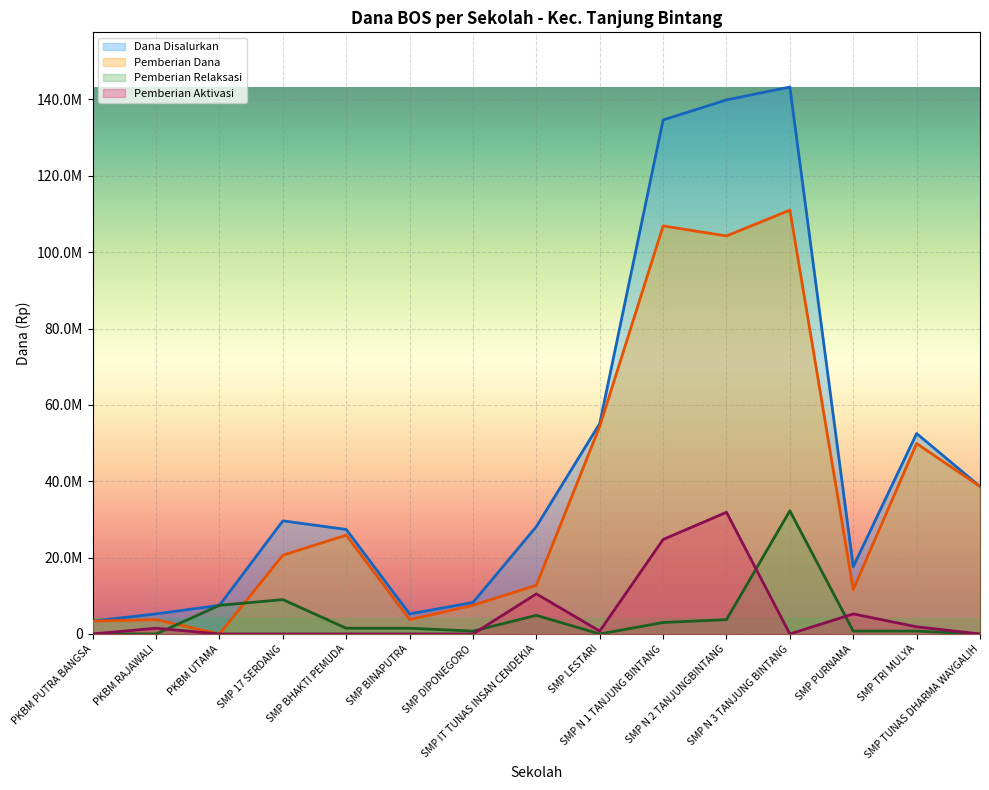

What is the label of the 4th point from the right?

SMP N 3 TANJUNG BINTANG